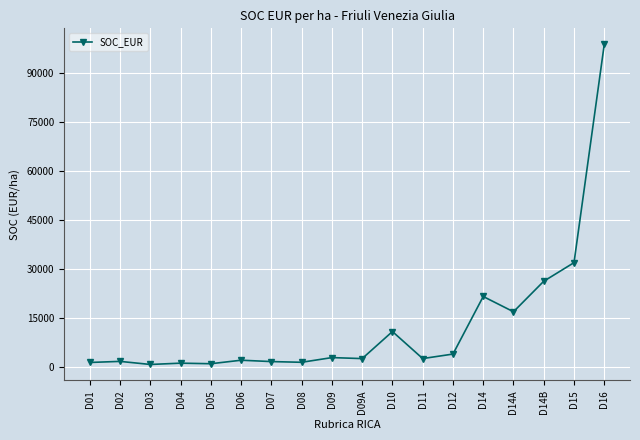

The value at D14A is 25726.8. True or false?

False